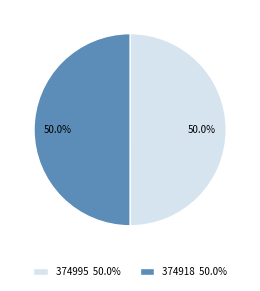

What is the ratio of the value at 374918 50.0% to the value at 374995 50.0%?

1.0